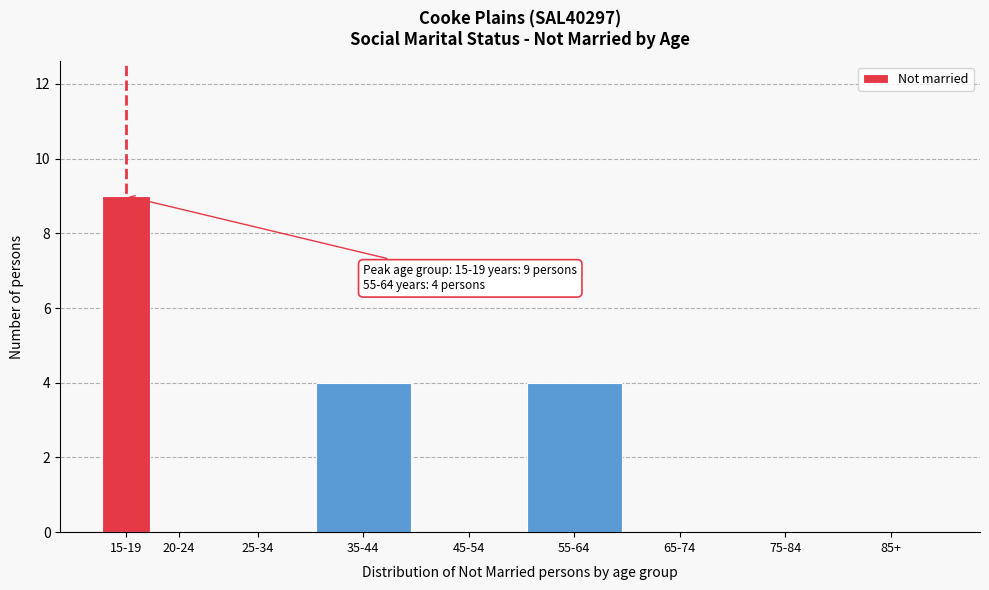

Reading right to left, list all the values displayed in this chart.

85+=0	75-84=0	65-74=0	55-64=4	45-54=0	35-44=4	25-34=0	20-24=0	15-19=9